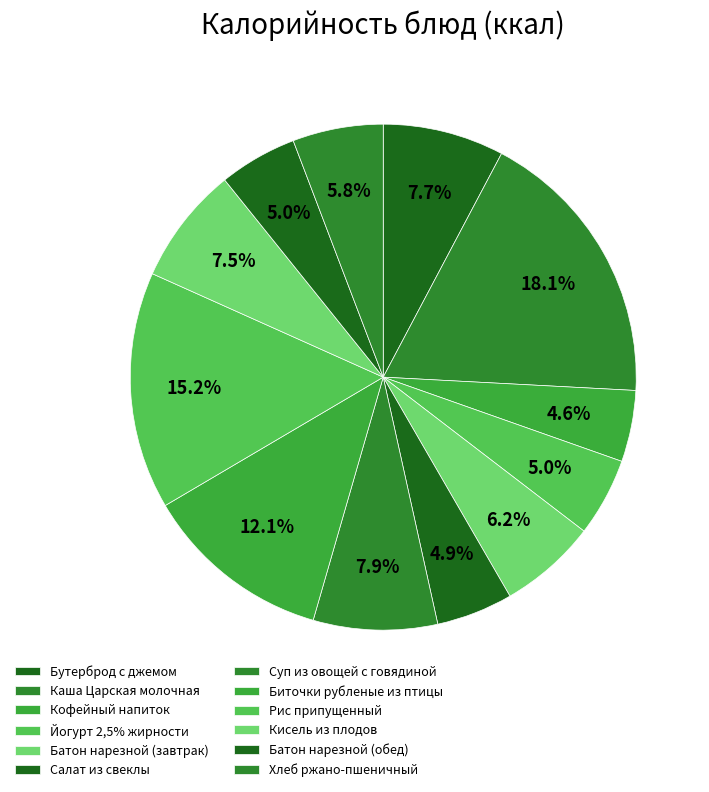

Approximately how many times larger is the value at Йогурт 2,5% жирности compared to Кисель из плодов?

0.7